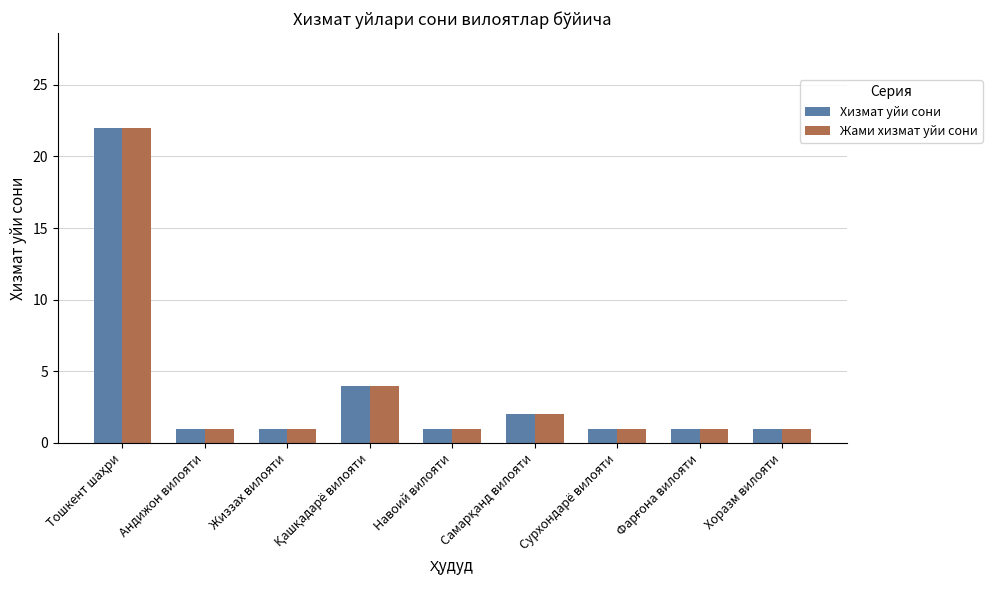

Reading right to left, list all the values displayed in this chart.

Хизмат уйи сони: 1	1	1	2	1	4	1	1	22
Жами хизмат уйи сони: 1	1	1	2	1	4	1	1	22